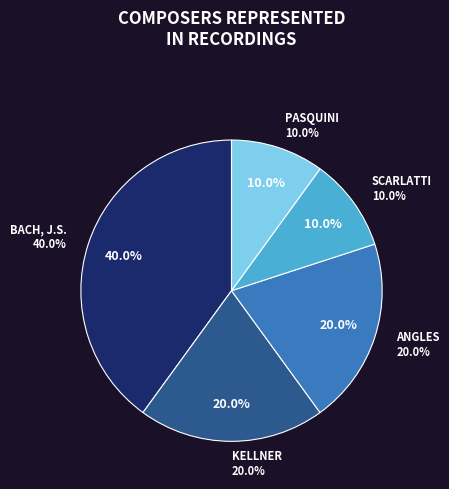

Does KELLNER represent more than half of the total?

No